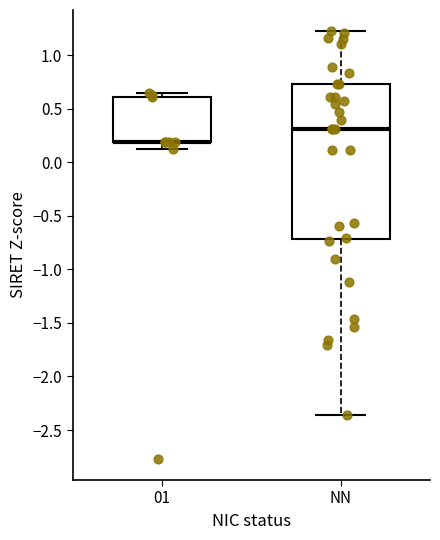

Reading left to right, read every box against the y-axis: the position of its median line, the range the box covers, and the ends of its whiskers. The values are not printed on the chart, so give them approximately, as read against the axis.

01: median 0.20 (drawn on the box's lower edge), box 0.20 to 0.60, whiskers 0.10 to 0.65
NN: median 0.30, box -0.70 to 0.75, whiskers -2.35 to 1.20